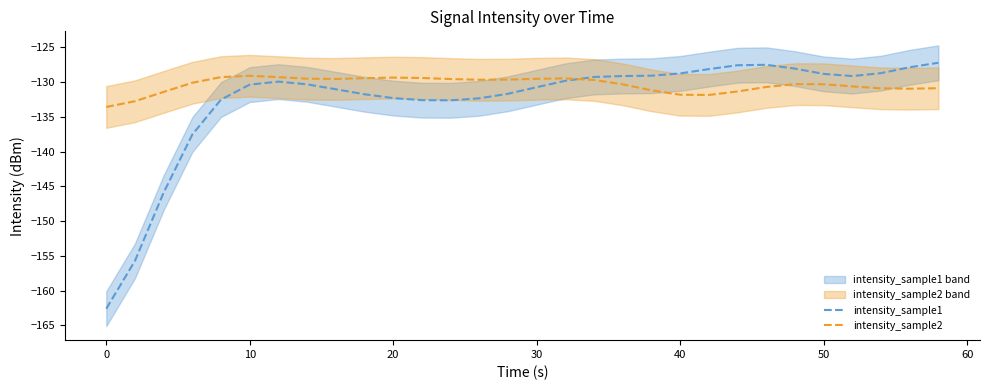

What is the maximum value shown in the chart?

-127.2